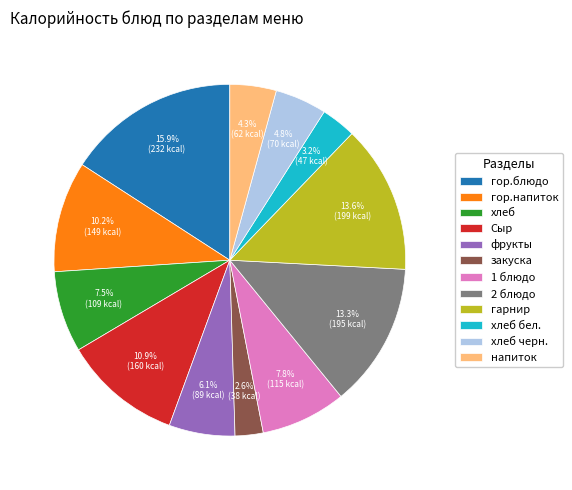

Count the number of slices in the pie.

12